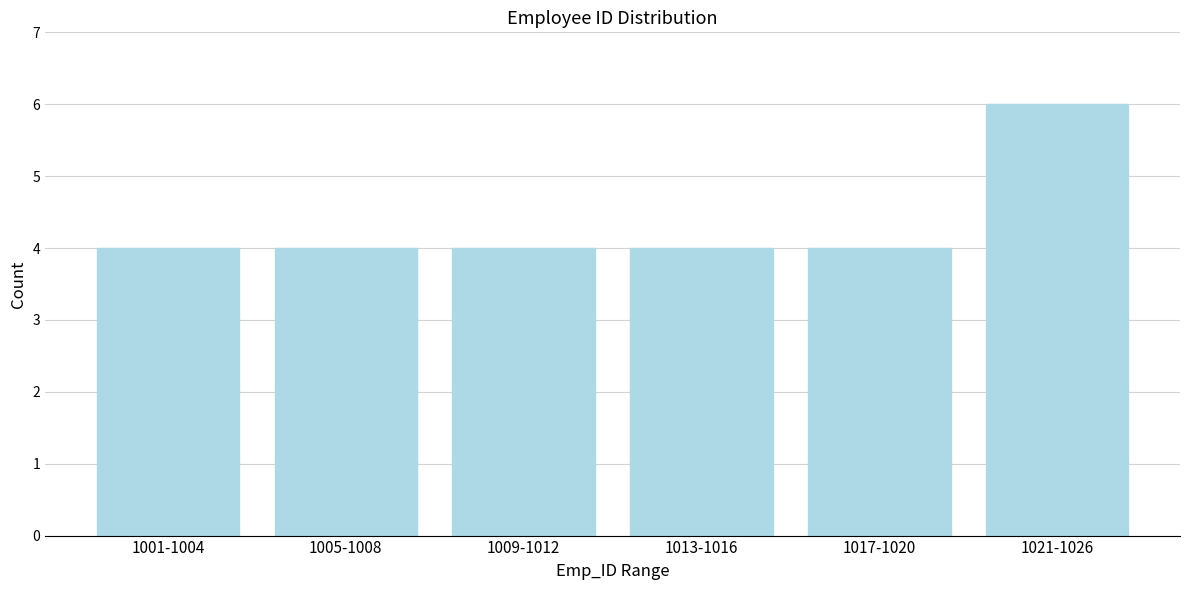

Reading left to right, what are all the values shown in this chart?

1001-1004=4	1005-1008=4	1009-1012=4	1013-1016=4	1017-1020=4	1021-1026=6